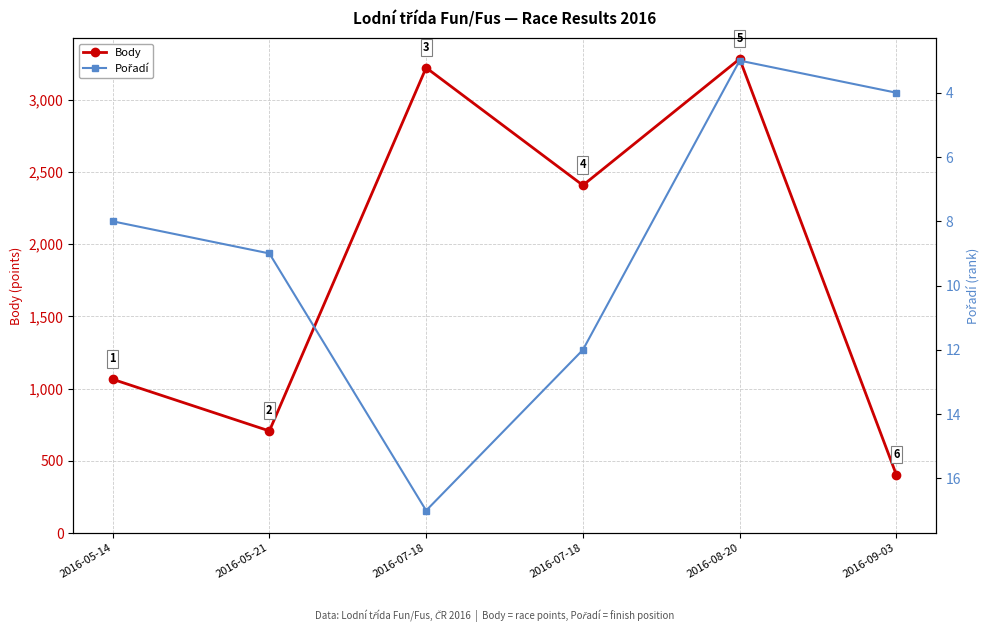

How many series are shown in this chart?

2